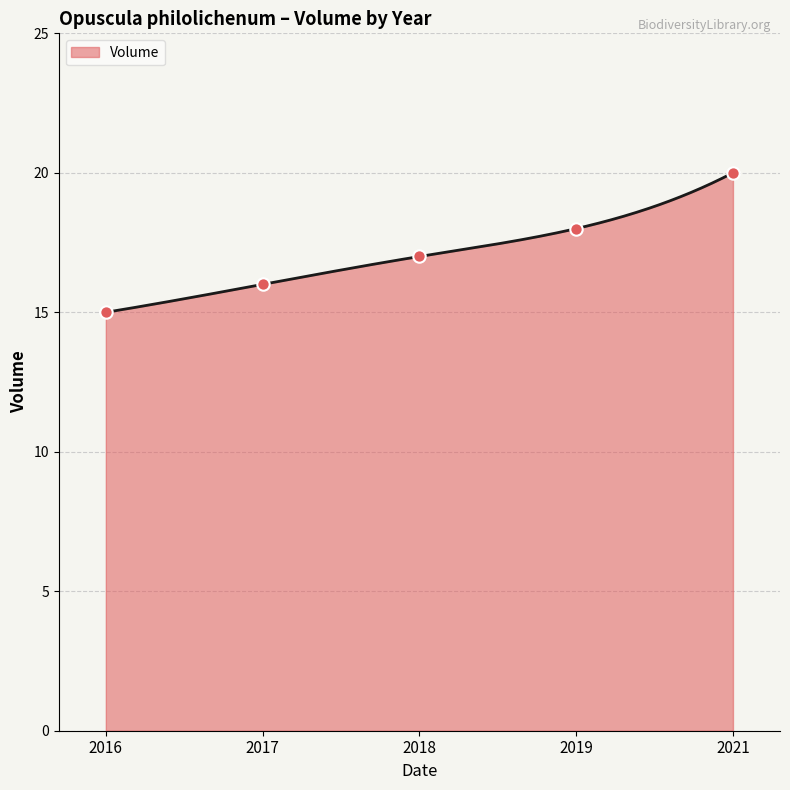

What is the change in value from 2017 to 2018?

+1